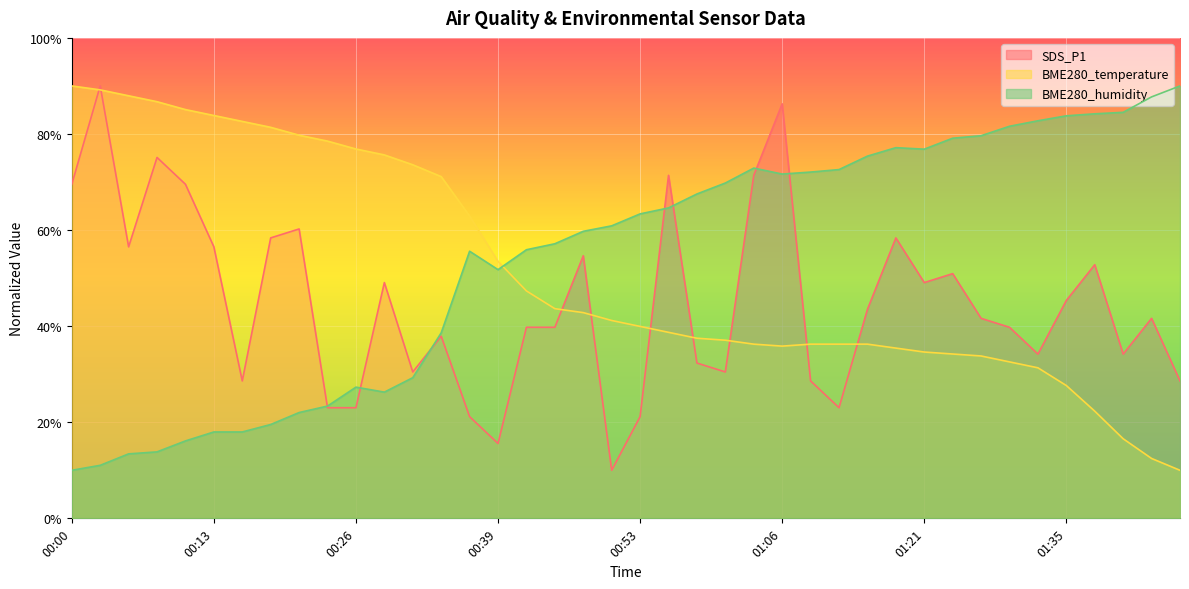

Rank the series by their average value, from lowest to highest.

SDS_P1, BME280_temperature, BME280_humidity